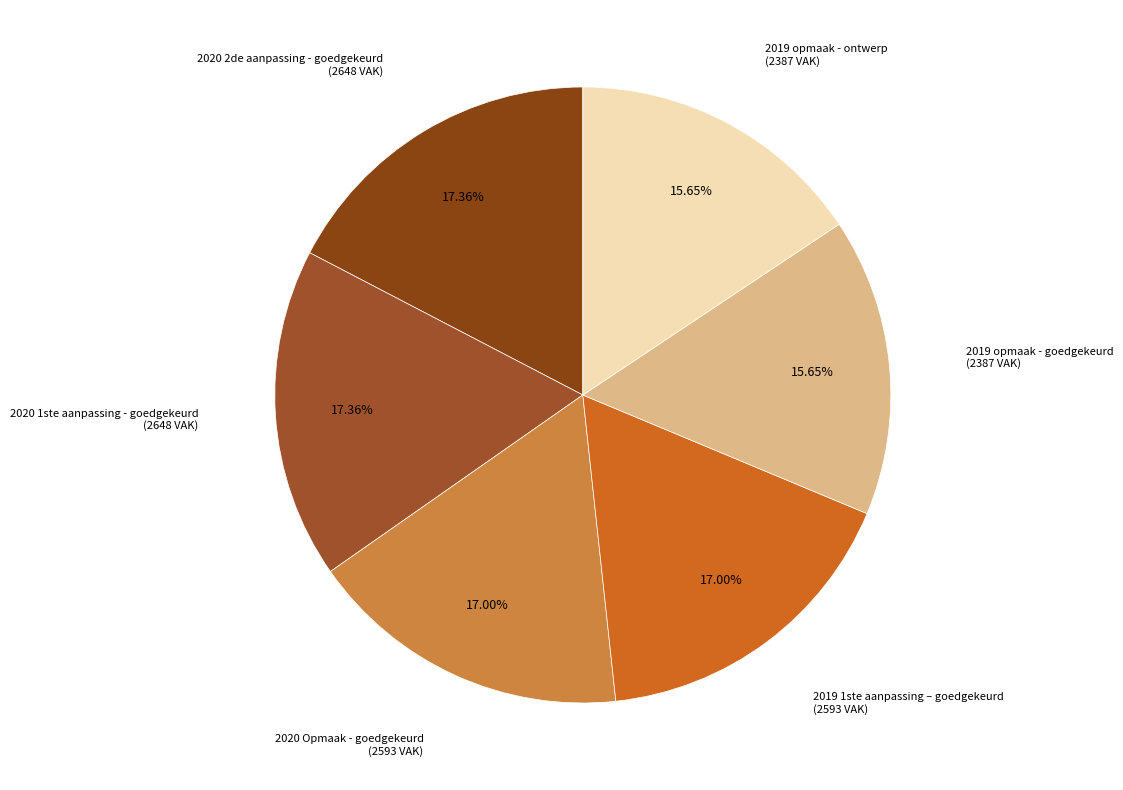

Count the number of slices in the pie.

6